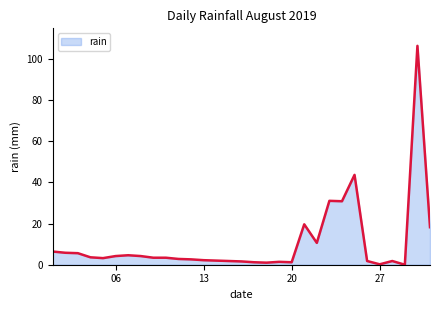

What is the greatest value displayed?

106.2